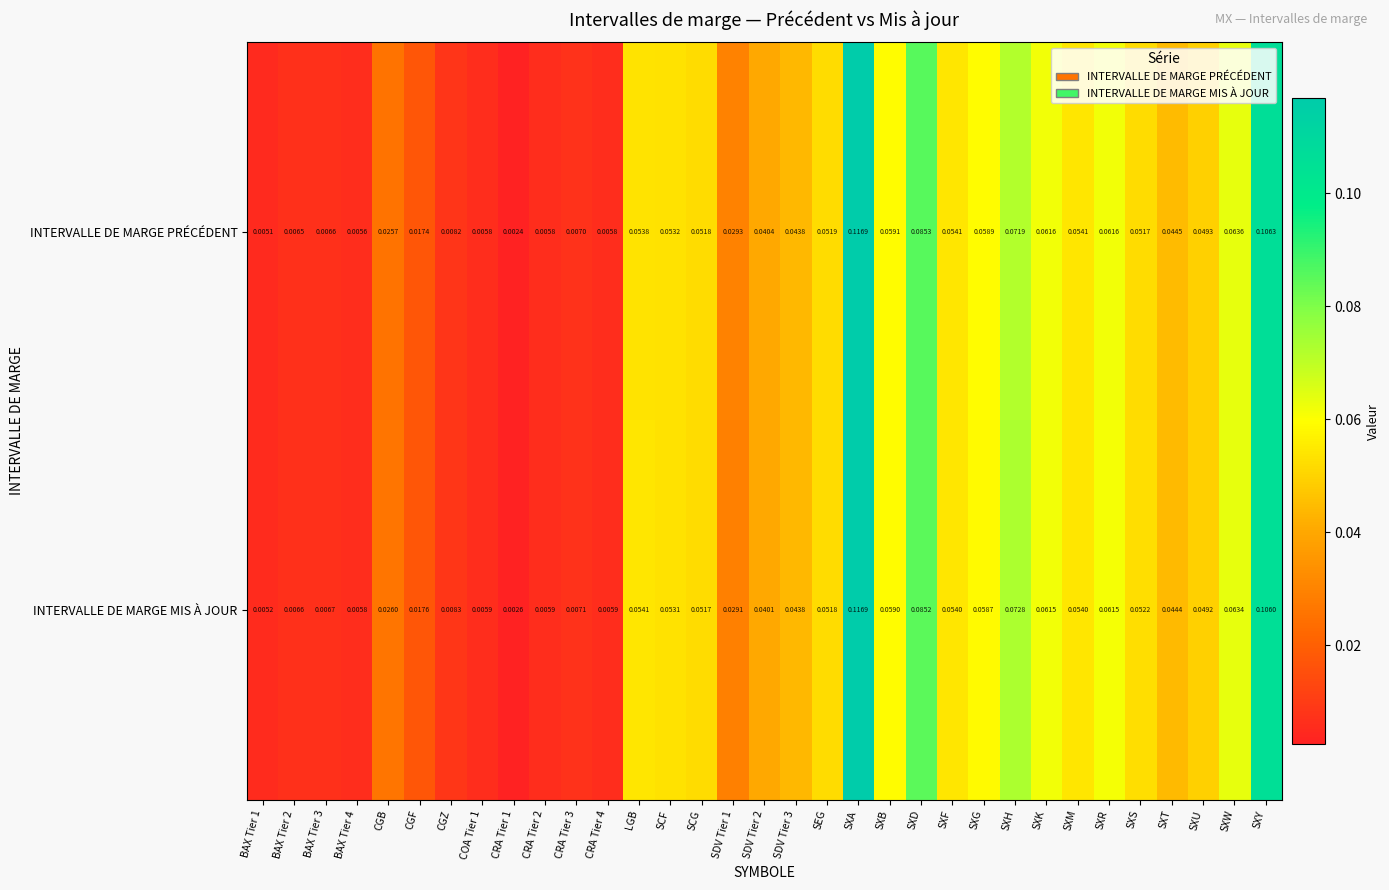

Which series has the largest range (max minus min)?

INTERVALLE DE MARGE PRÉCÉDENT